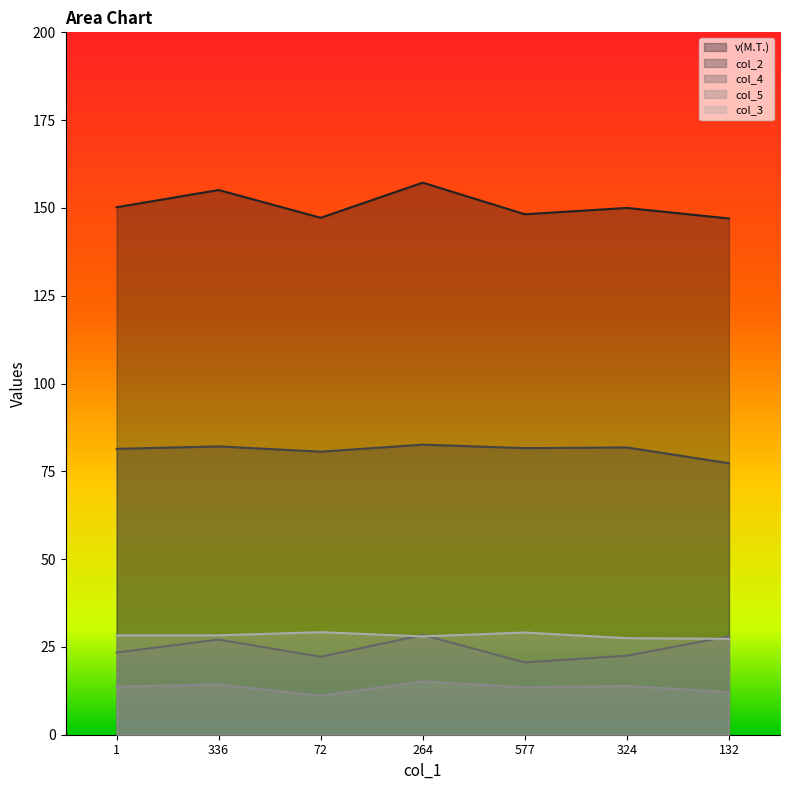

True or false: v(M.T.) has a value of 157.2 at 264.

True